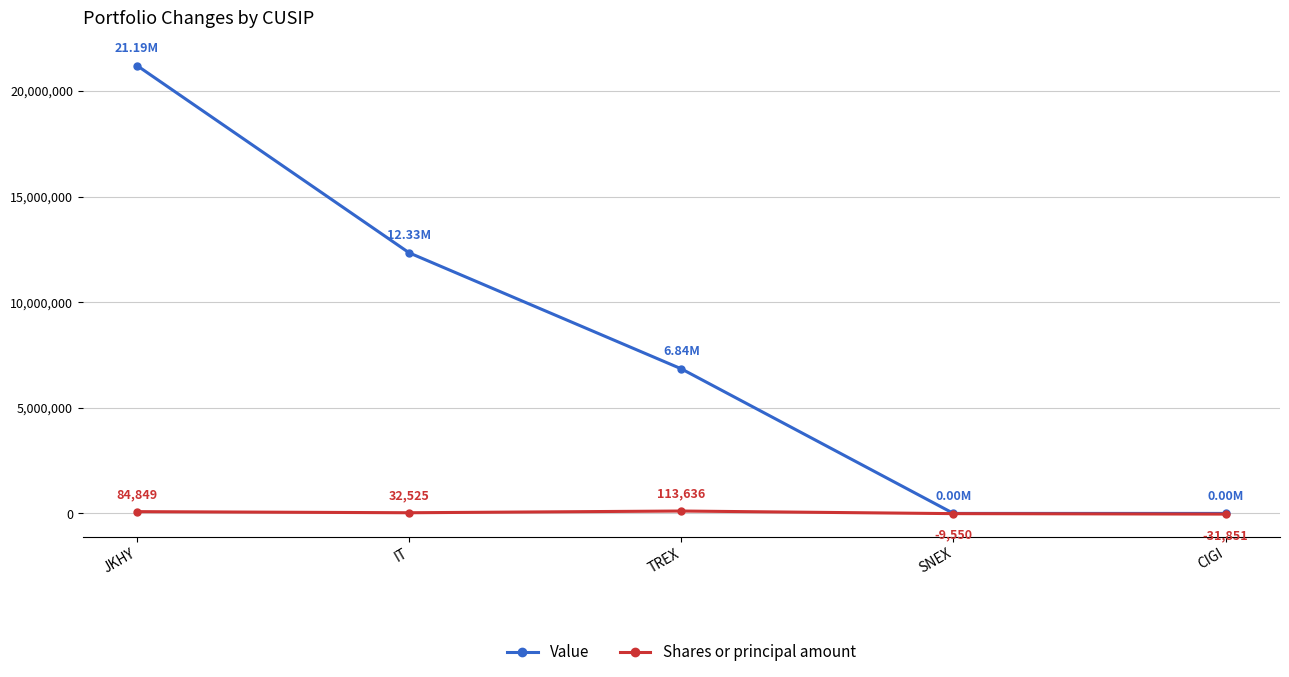

Which series has the largest total across all categories?

Value